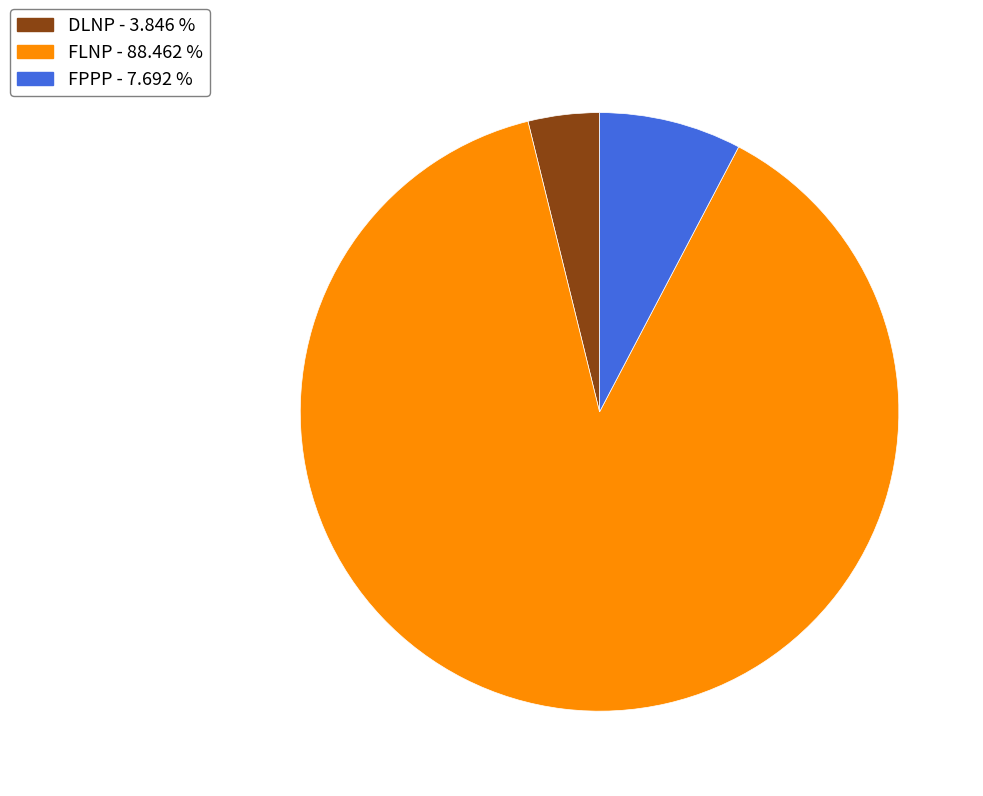

What is the ratio of the value at FLNP - 88.462 % to the value at FPPP - 7.692 %?

11.5